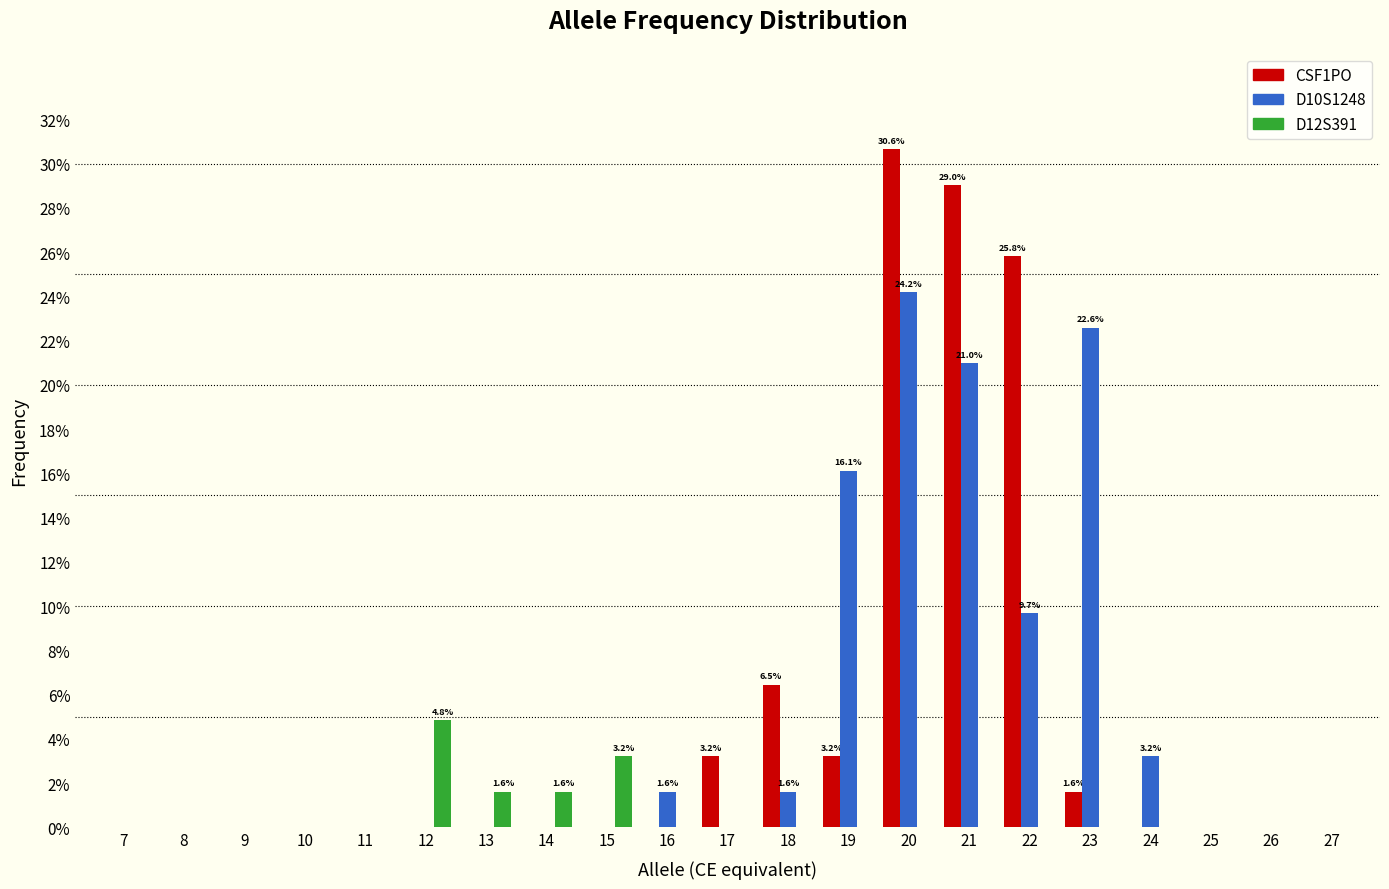

What are all the series names shown in the legend?

CSF1PO, D10S1248, D12S391